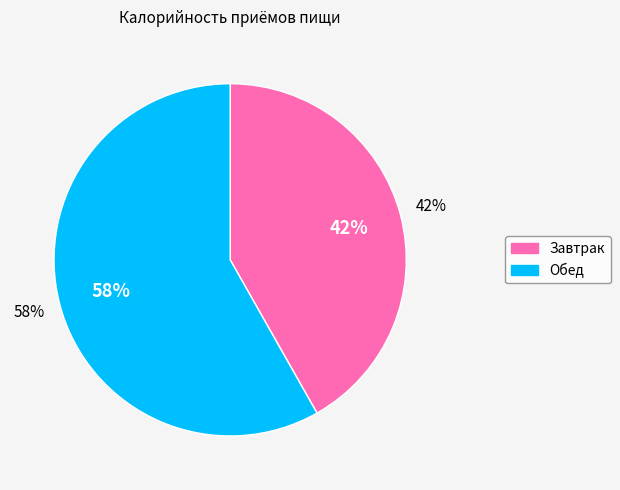

How many segments does this pie chart have?

2